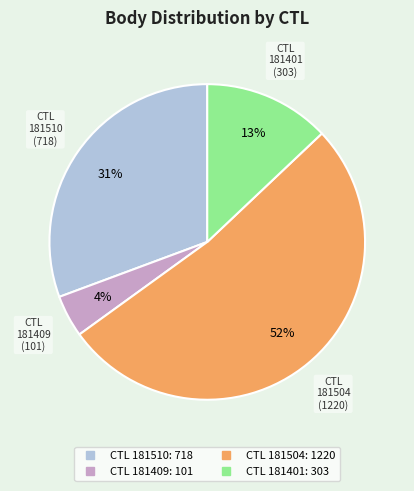

Is there a majority slice in this chart?

Yes